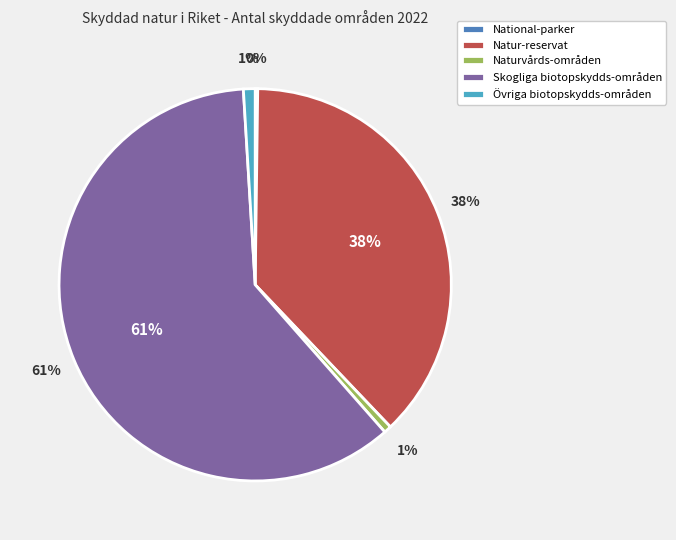

What is the change in value from Naturvårds-områden to Skogliga biotopskydds-områden?

+8648